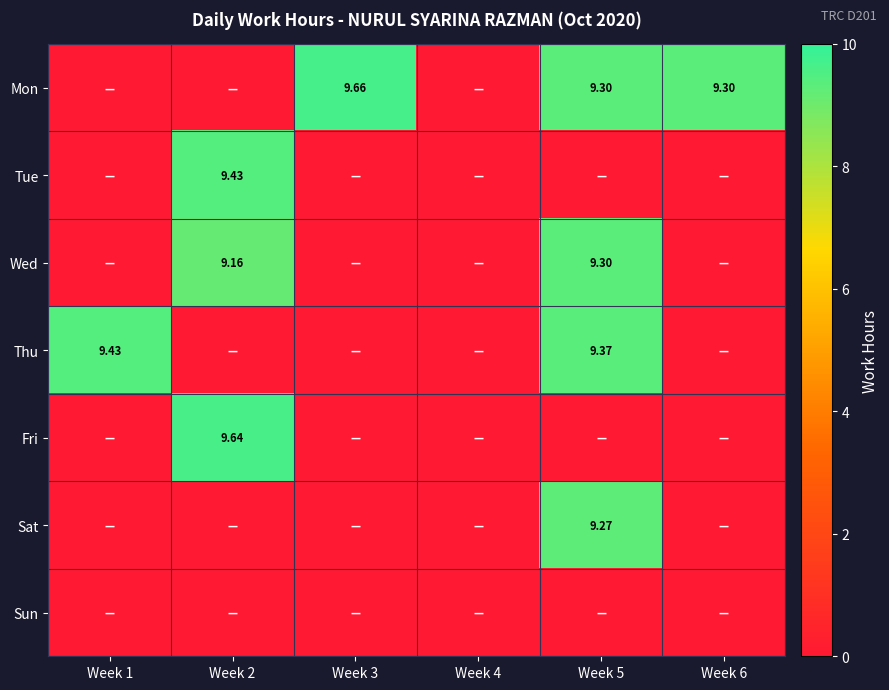

List the labels in order of Tue value, largest first.

Week 2, Week 1, Week 3, Week 4, Week 5, Week 6